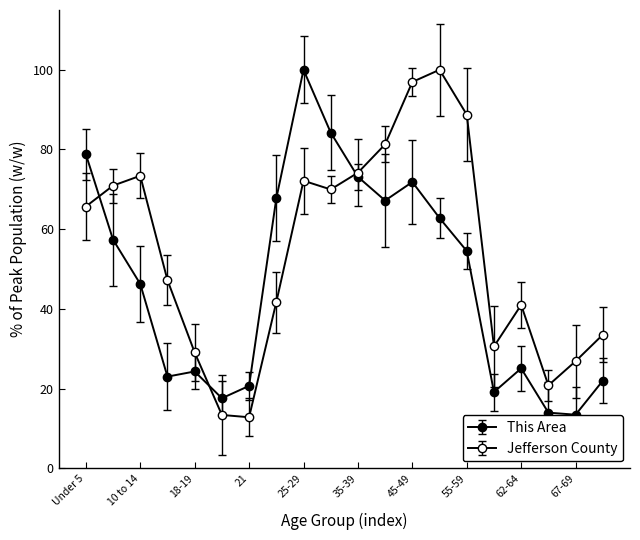

How many lines are shown in the chart?

2